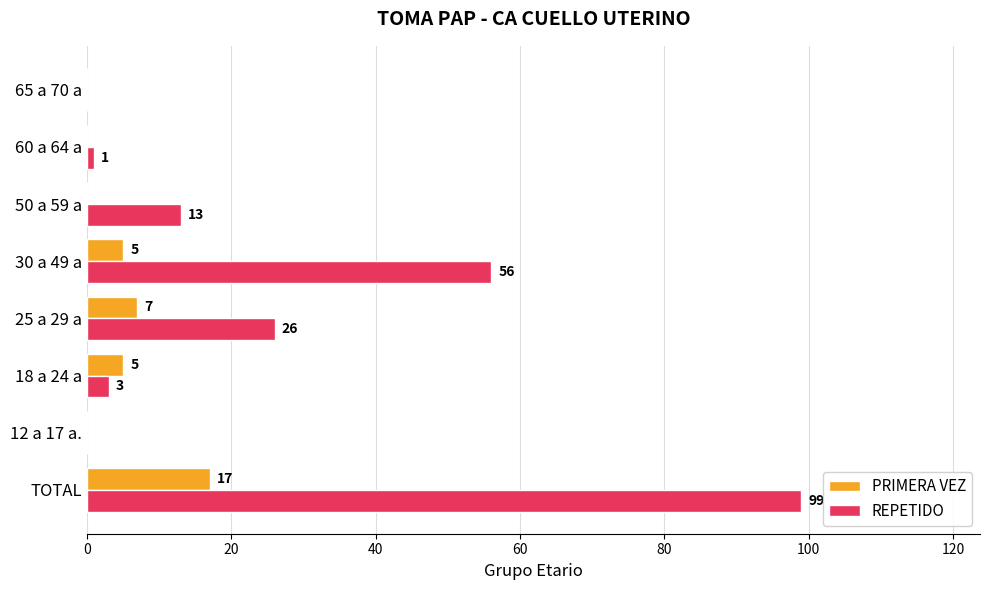

Which series has the largest total across all categories?

REPETIDO